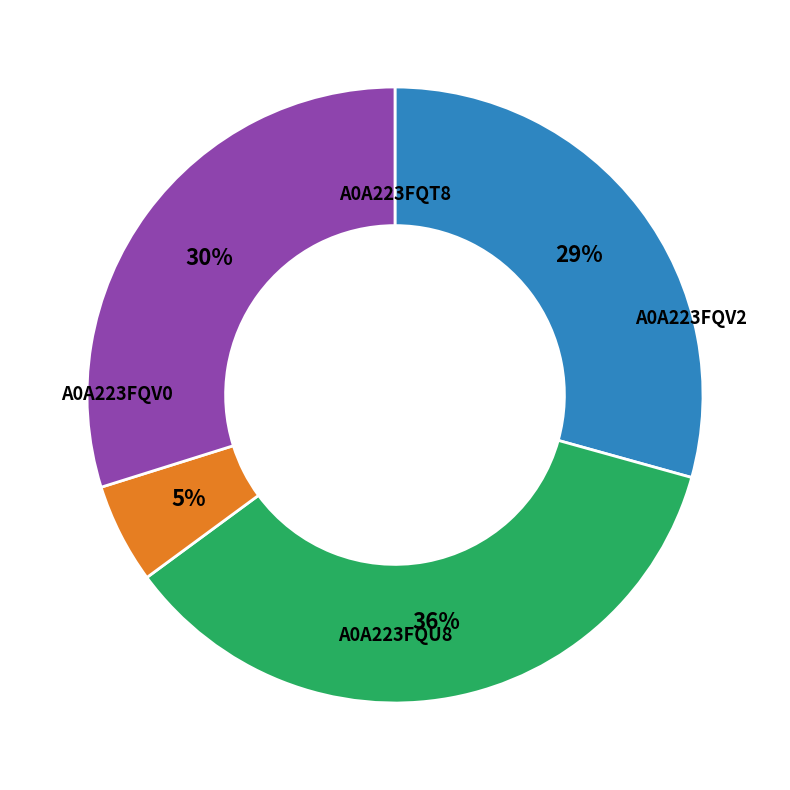

Does any single category account for the majority?

No